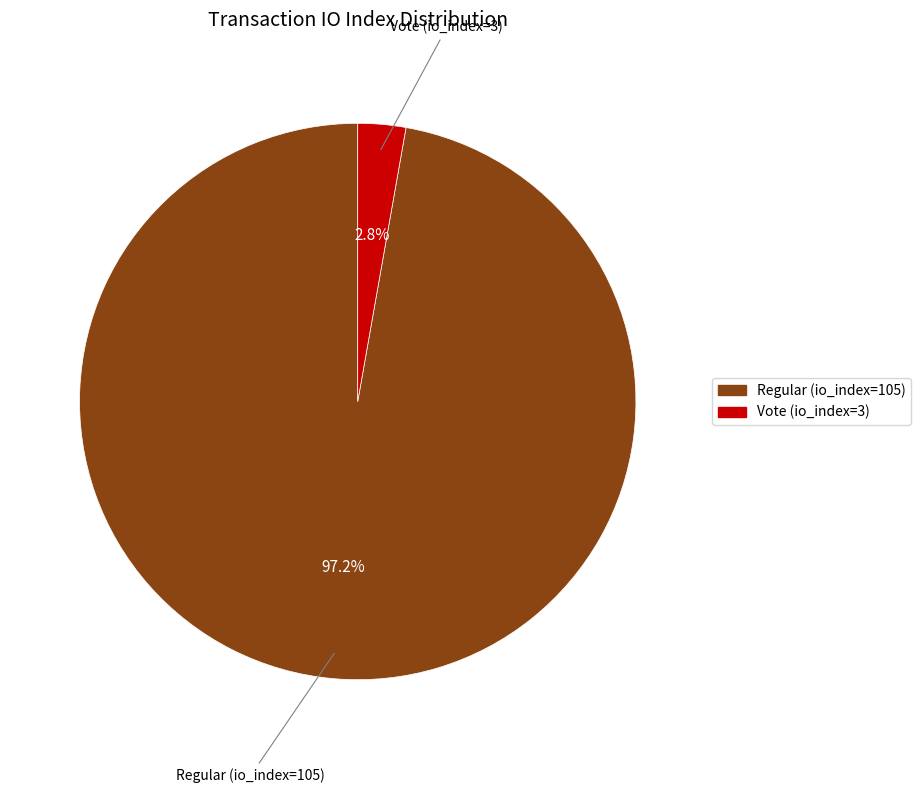

How many segments does this pie chart have?

2